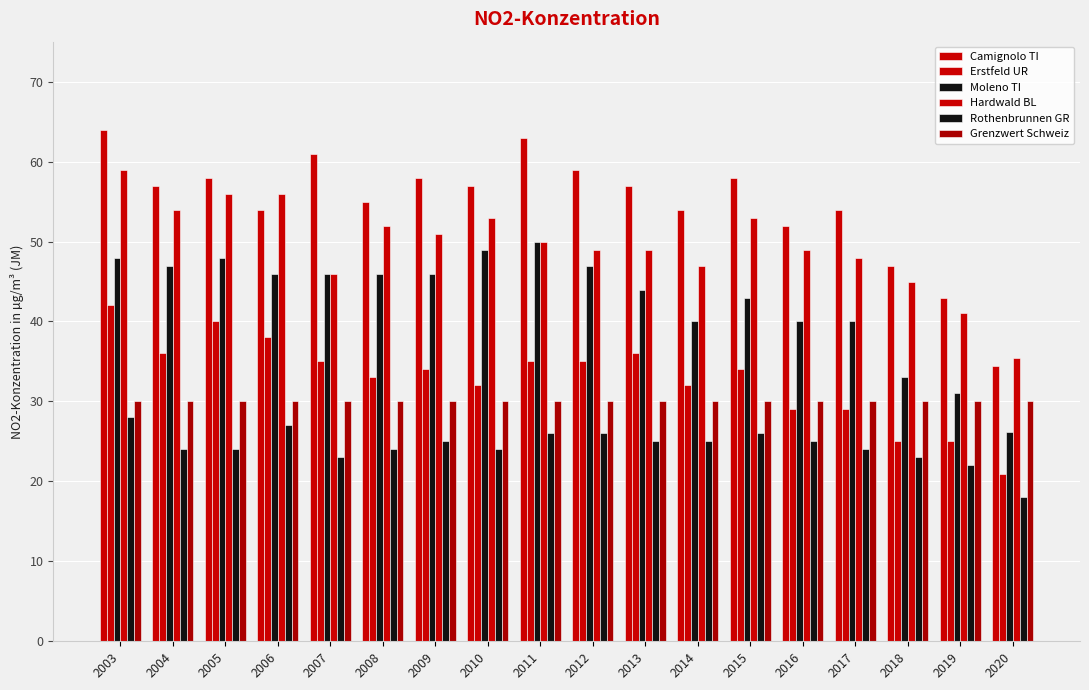

Which has a higher value, 2013 or 2005?

2005